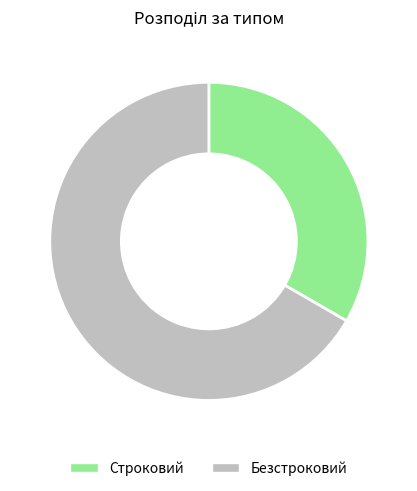

Which slice represents more than half of the pie?

Безстроковий